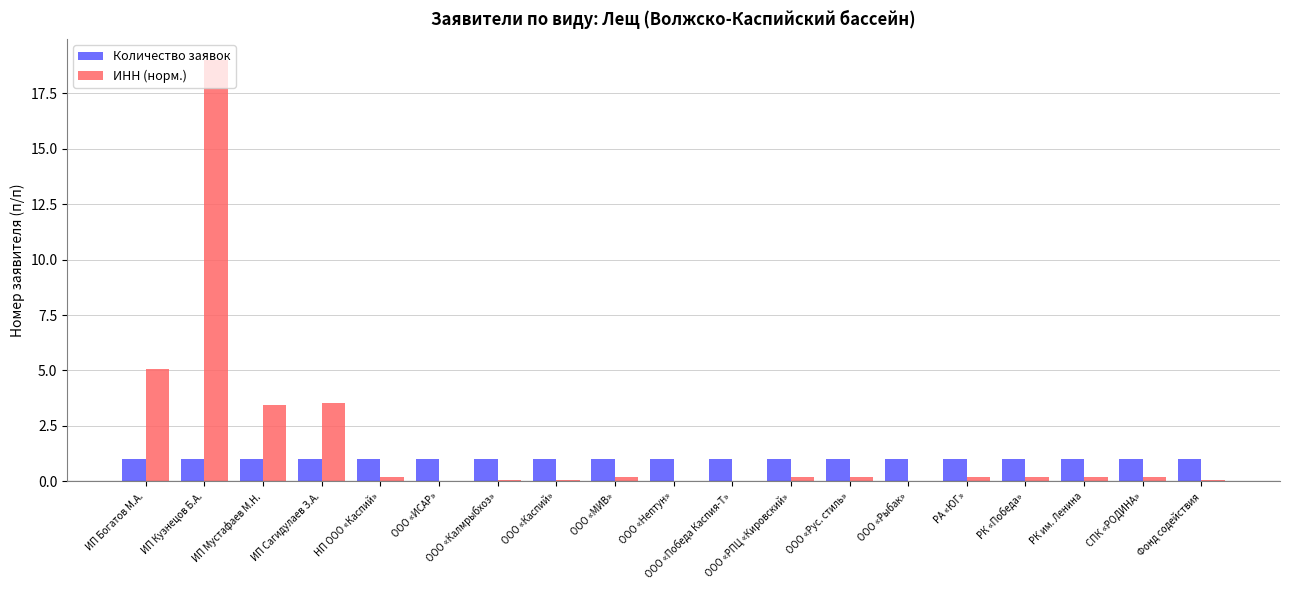

Is the value of ИНН (норм.) at РК им. Ленина greater than the value of Количество заявок at ООО «РПЦ «Кировский»?

No